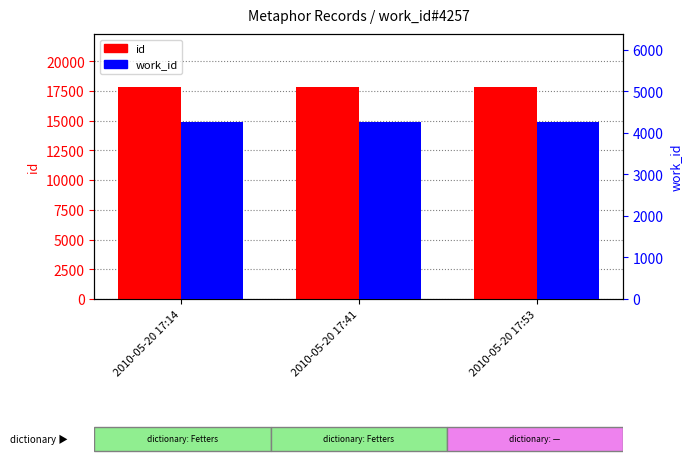

Rank the series by their average value, from highest to lowest.

id, work_id